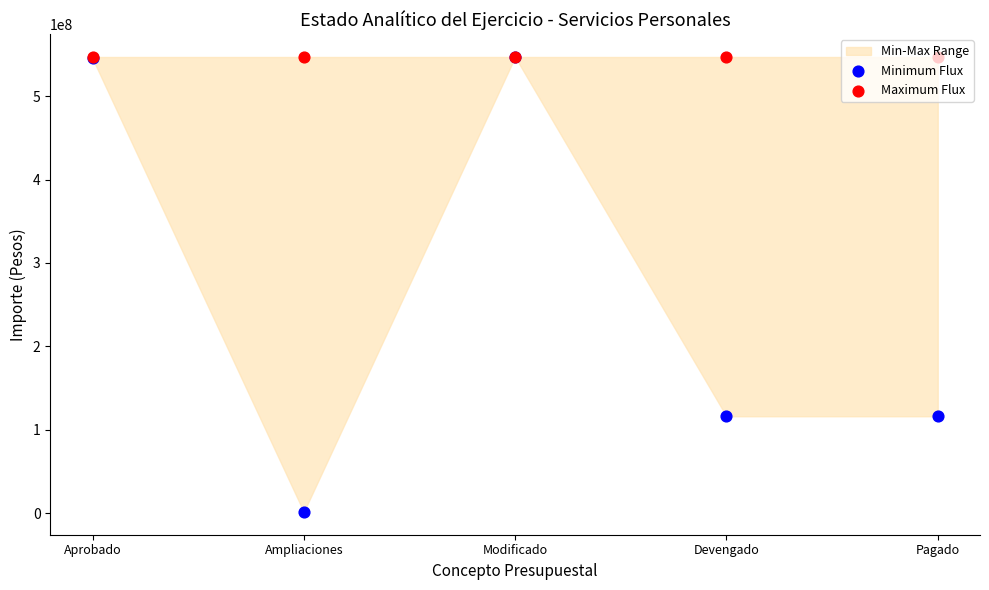

Which series contains the highest Y value?

Minimum Flux